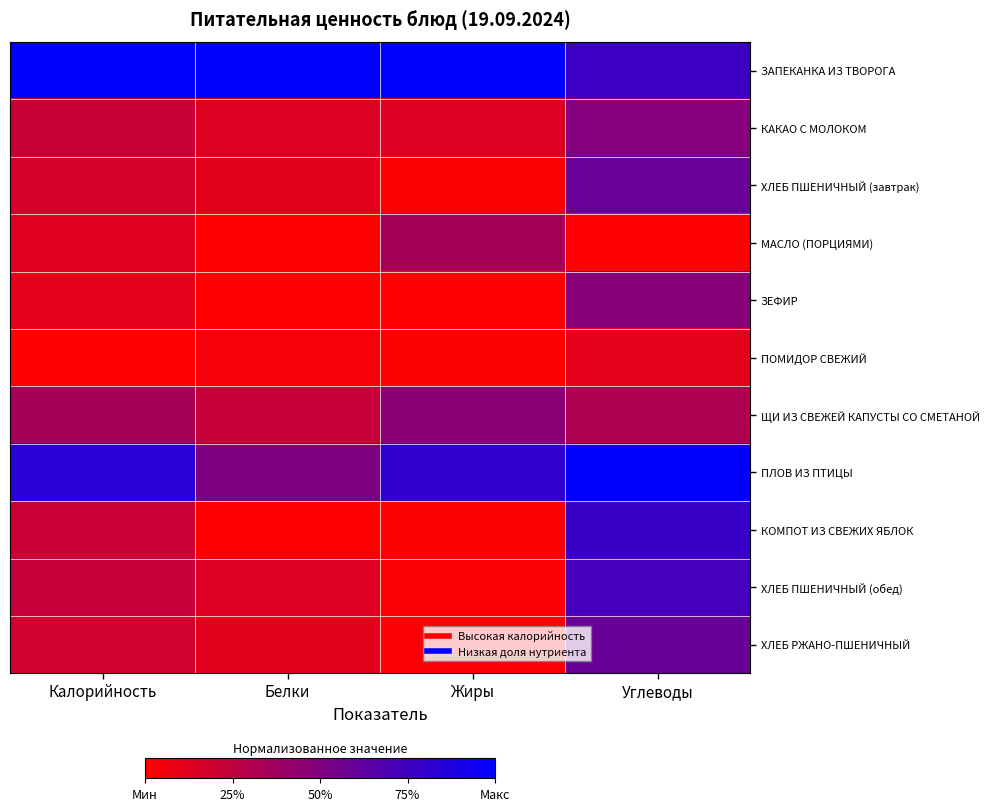

Rank the series by their maximum value, from lowest to highest.

ПОМИДОР СВЕЖИЙ, МАСЛО (ПОРЦИЯМИ), ЩИ ИЗ СВЕЖЕЙ КАПУСТЫ СО СМЕТАНОЙ, ЗЕФИР, КАКАО С МОЛОКОМ, ХЛЕБ ПШЕНИЧНЫЙ (завтрак), ХЛЕБ РЖАНО-ПШЕНИЧНЫЙ, ХЛЕБ ПШЕНИЧНЫЙ (обед), КОМПОТ ИЗ СВЕЖИХ ЯБЛОК, ЗАПЕКАНКА ИЗ ТВОРОГА, ПЛОВ ИЗ ПТИЦЫ